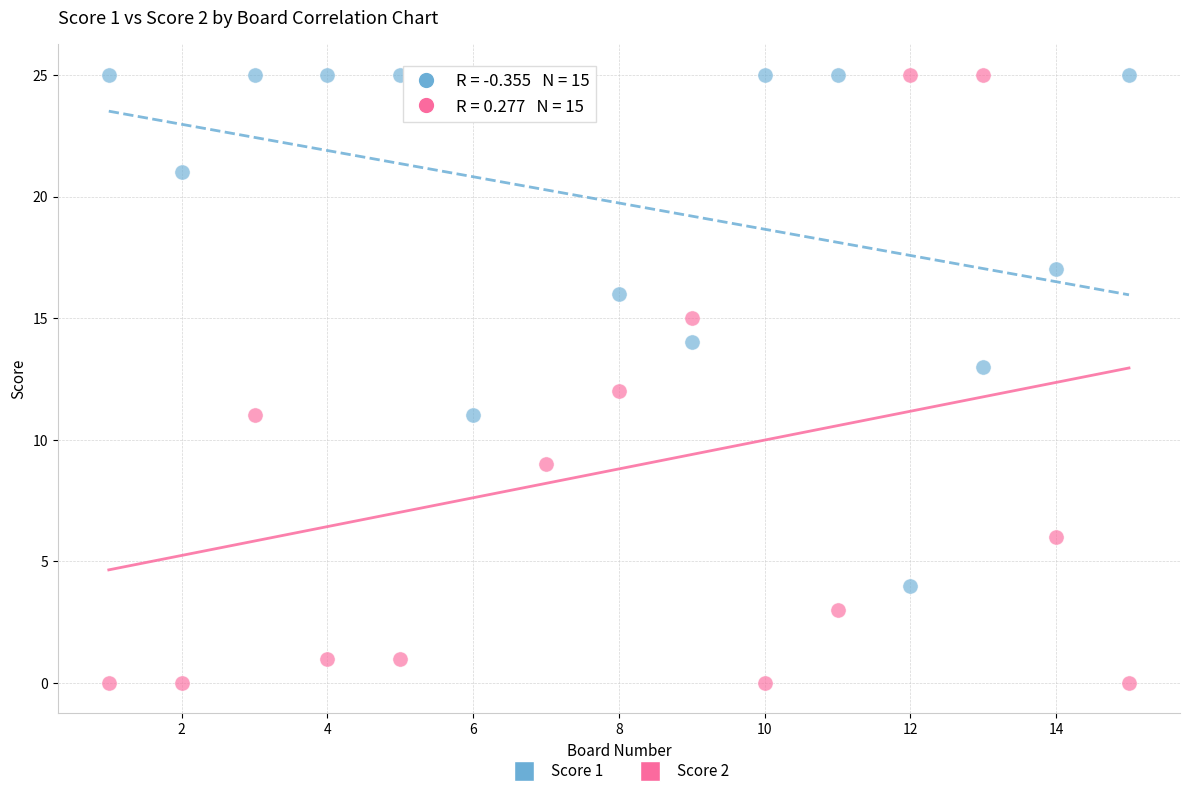

Which series has the largest Y range (max minus min)?

Score 2